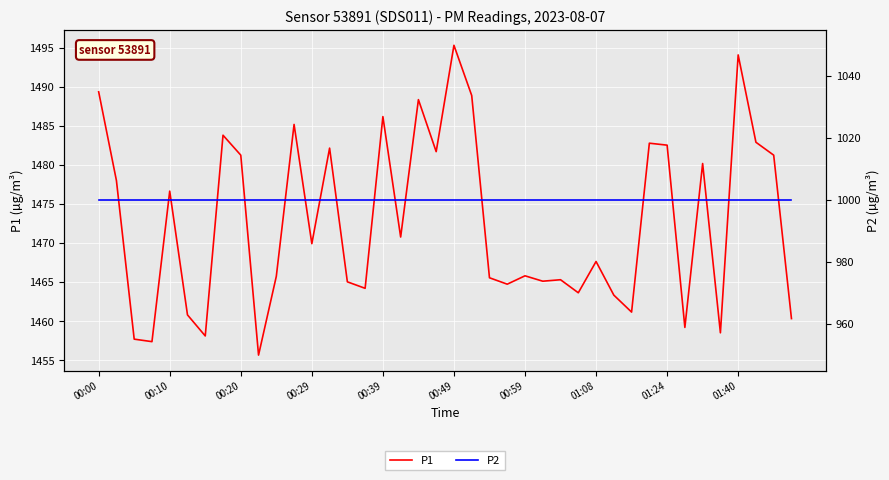

How many interior local peaks does the P1 series have?

13